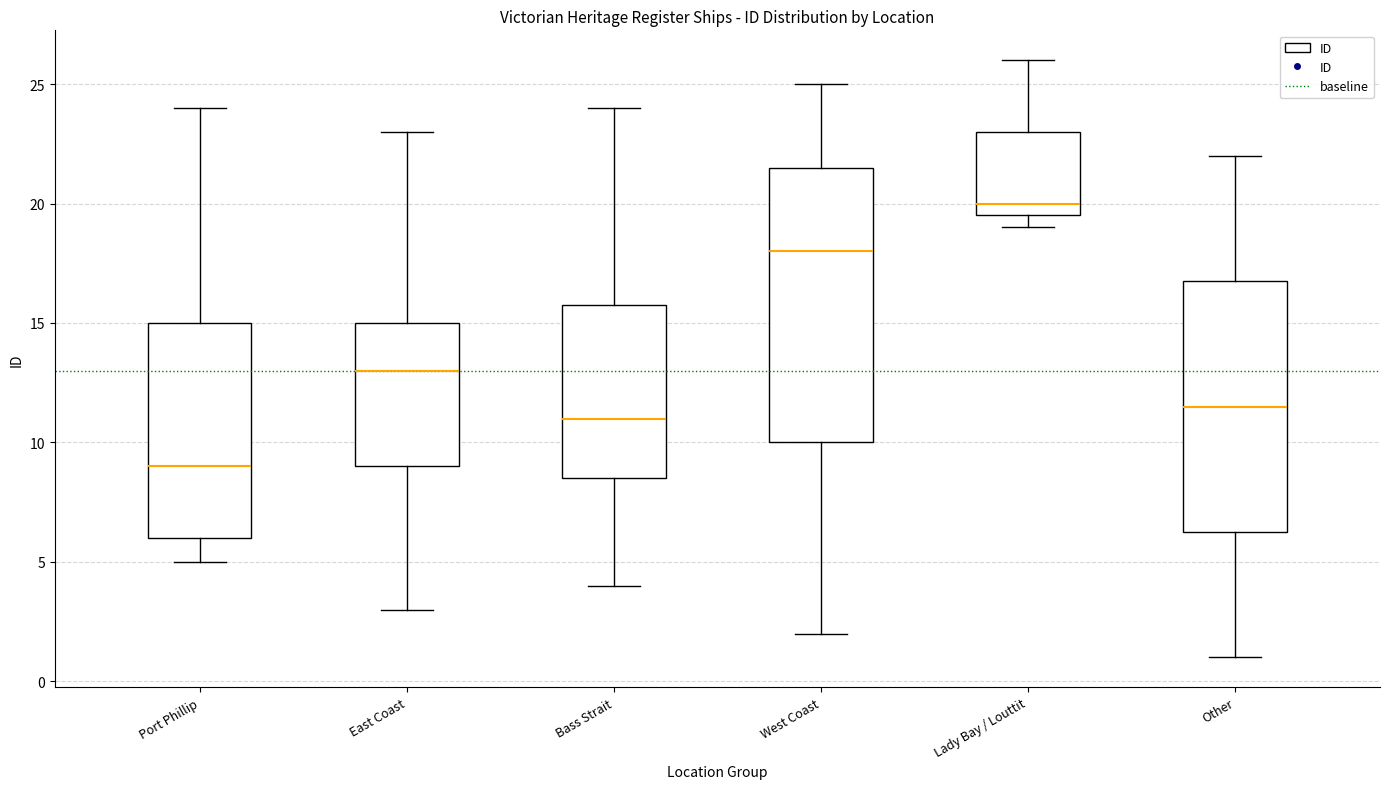

Reading left to right, transcribe this box plot: for each box, give where its median line is, the range the box spans, and where its two whiskers end, as read against the y-axis. The values are not printed on the chart, so give them approximately, as read against the axis.

Port Phillip: median 9.0, box 6.0 to 15.0, whiskers 5.0 to 24.0
East Coast: median 13.0, box 9.0 to 15.0, whiskers 3.0 to 23.0
Bass Strait: median 11.0, box 8.5 to 16.0, whiskers 4.0 to 24.0
West Coast: median 18.0, box 10.0 to 21.5, whiskers 2.0 to 25.0
Lady Bay / Louttit: median 20.0, box 19.5 to 23.0, whiskers 19.0 to 26.0
Other: median 11.5, box 6.5 to 17.0, whiskers 1.0 to 22.0